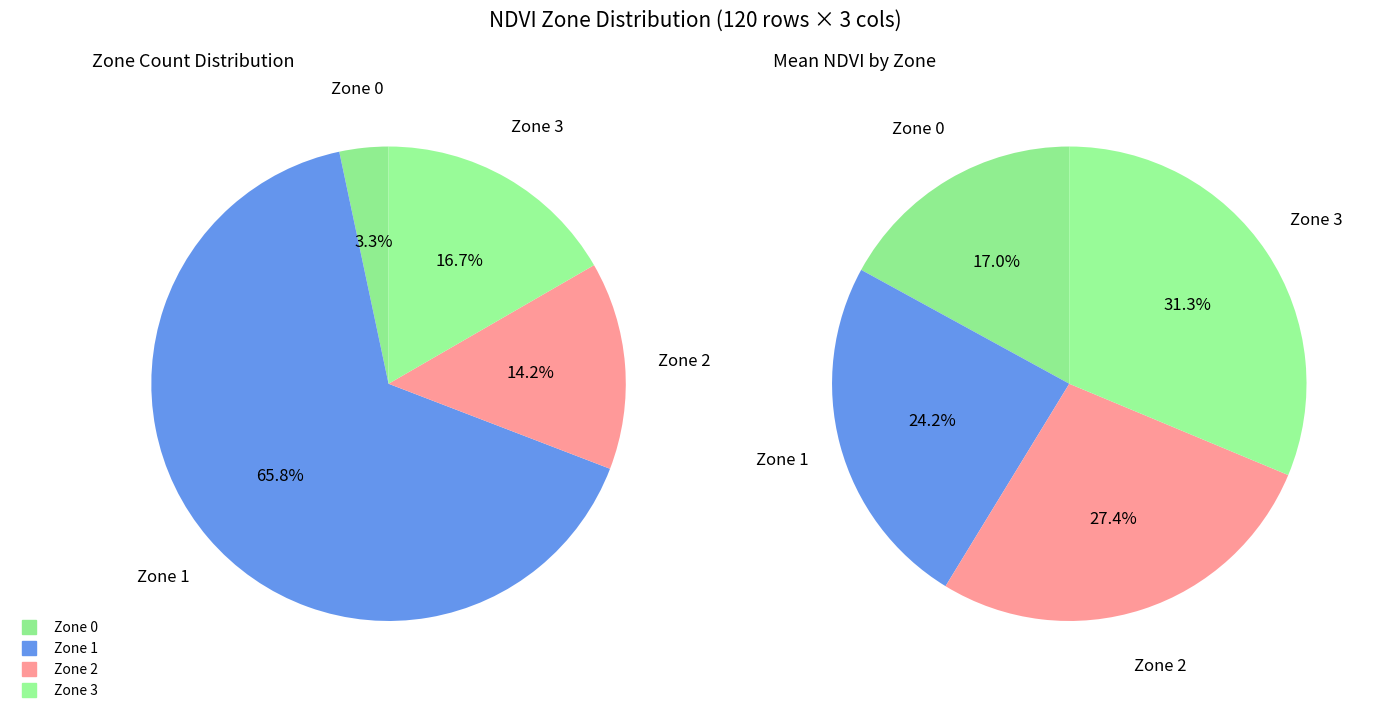

True or false: Zone 2 accounts for 14% of the total.

True